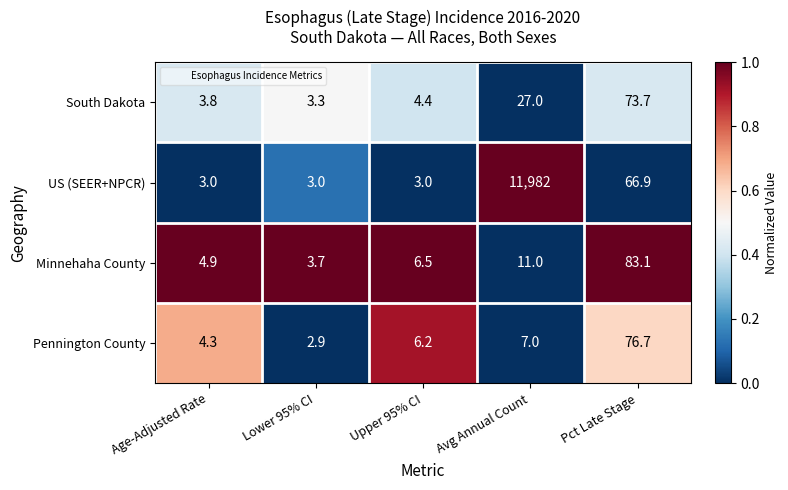

What is the spread (max minus min) of values at Lower 95% CI?

0.8